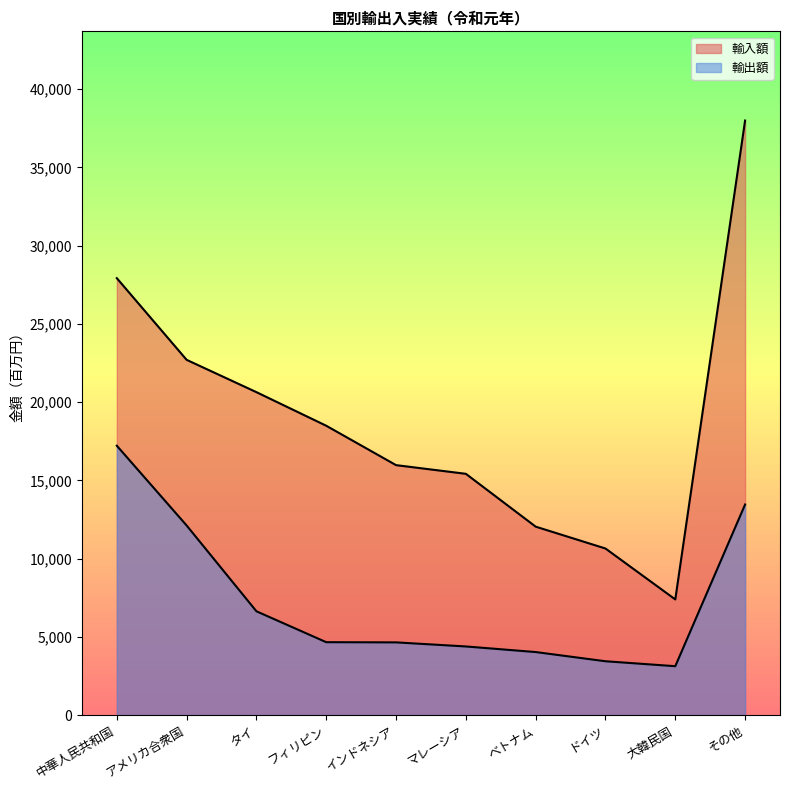

Which series has the largest range (max minus min)?

輸入額